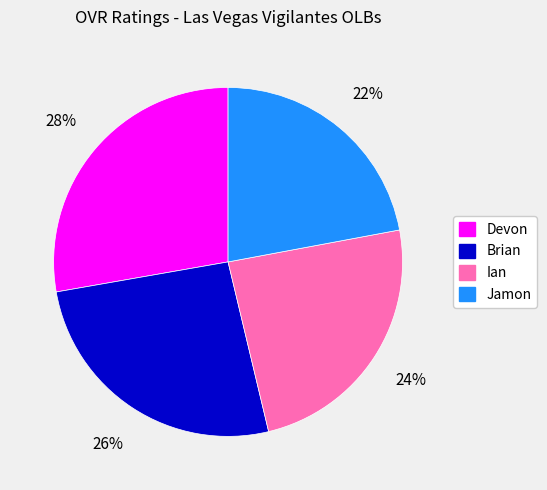

Rank the categories by value from highest to lowest.

Devon, Brian, Ian, Jamon